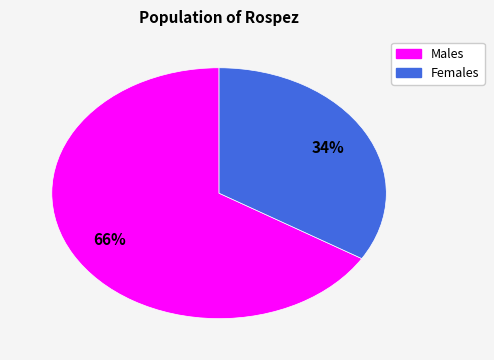

Is there a majority slice in this chart?

Yes